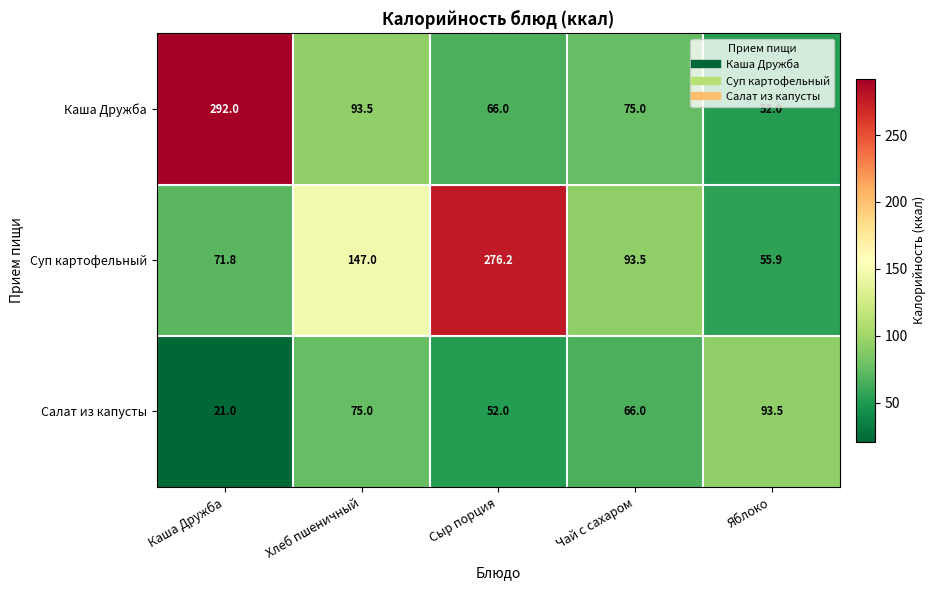

True or false: Каша Дружба has a value of 52.0 at Яблоко.

True